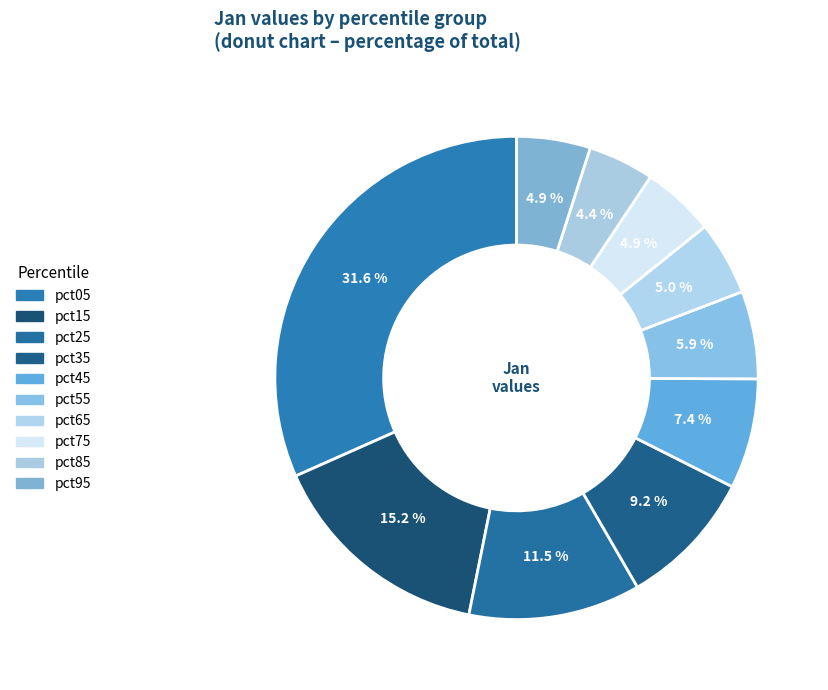

What is the total percentage of pct15 and pct05?

46.8%